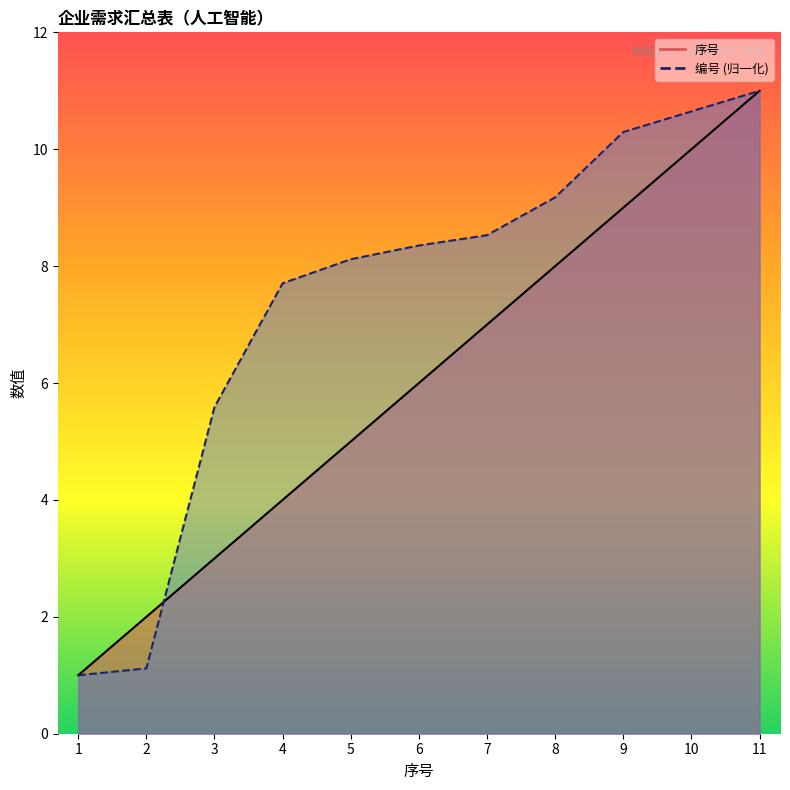

True or false: 编号 has more than 0 interior local peaks.

False